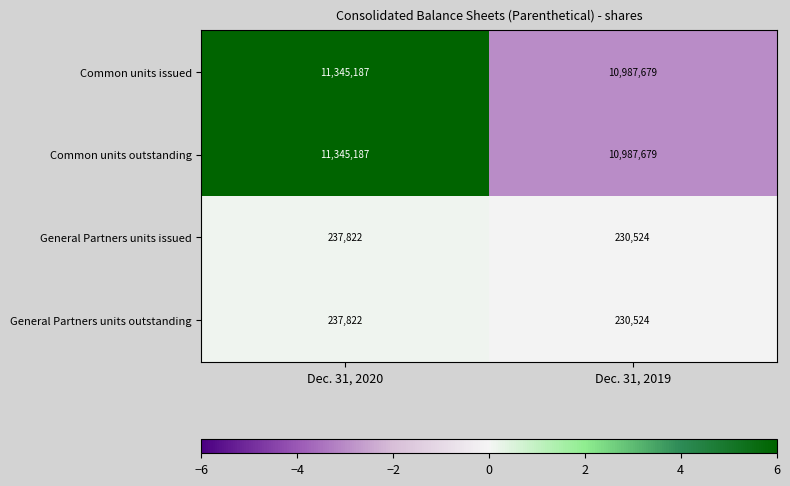

Is the value of Common units outstanding at Dec. 31, 2020 greater than the value of General Partners units outstanding at Dec. 31, 2019?

Yes